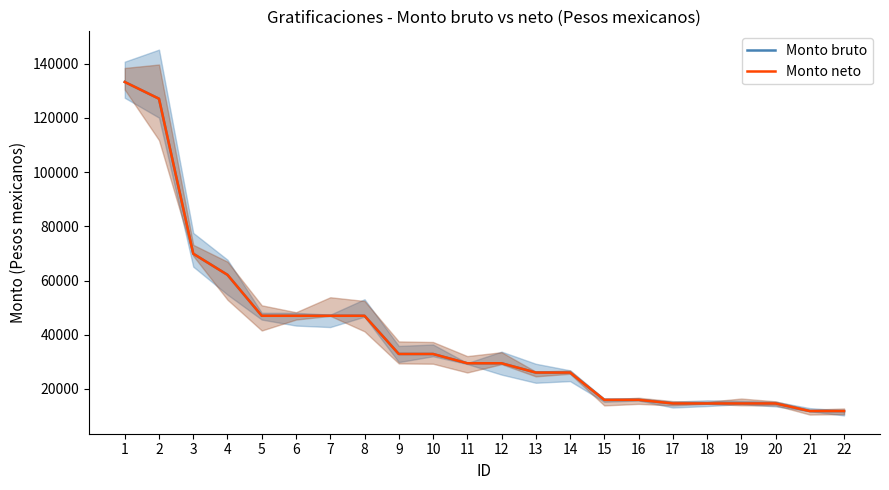

What is the highest value of the Monto neto series?

133289.3